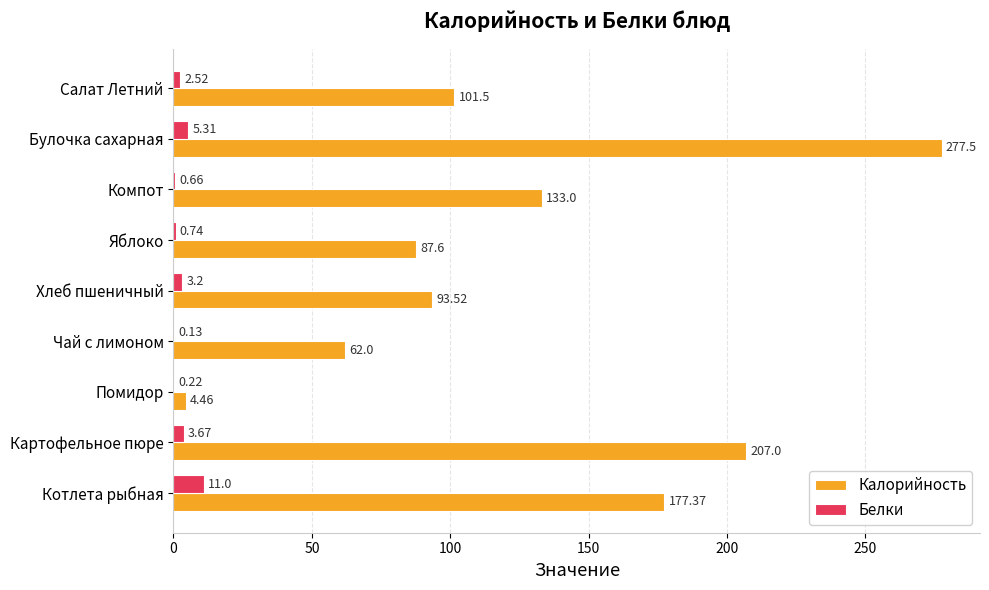

How many data points does each series have?

9